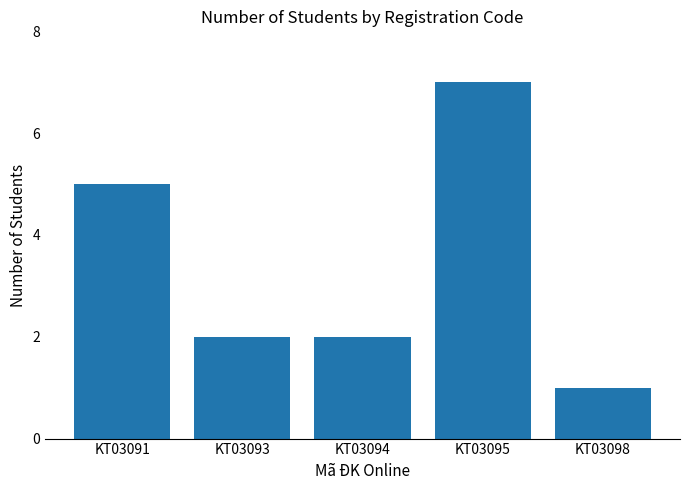

Between KT03098 and KT03095, which is larger?

KT03095